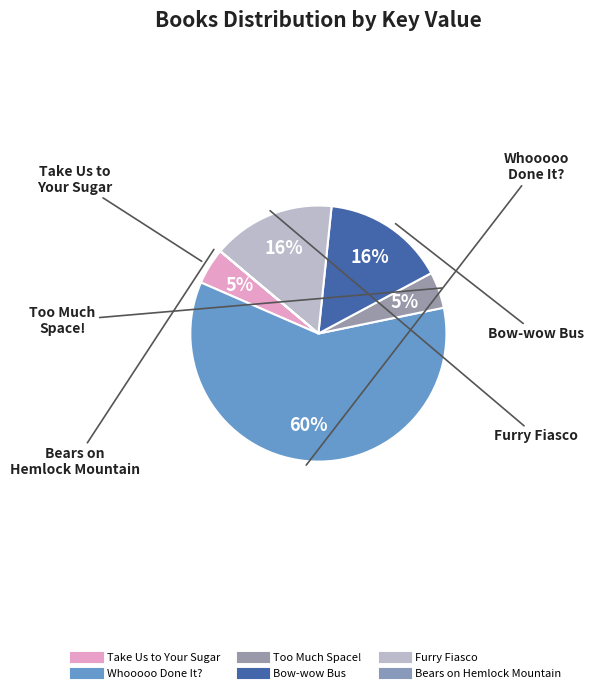

Is there a majority slice in this chart?

Yes